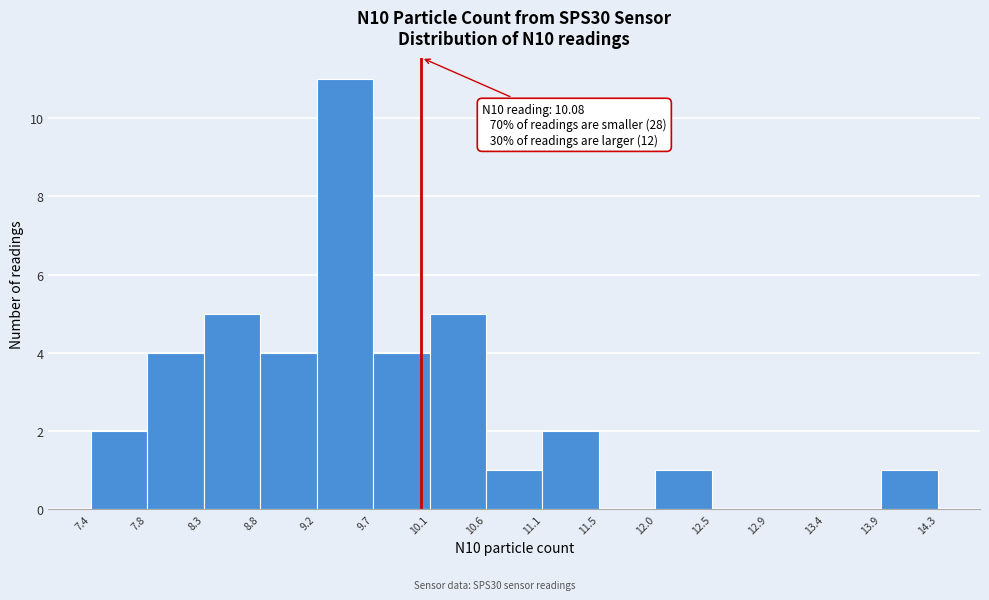

Which range on the x-axis has the tallest bar?

9.2 to 9.7